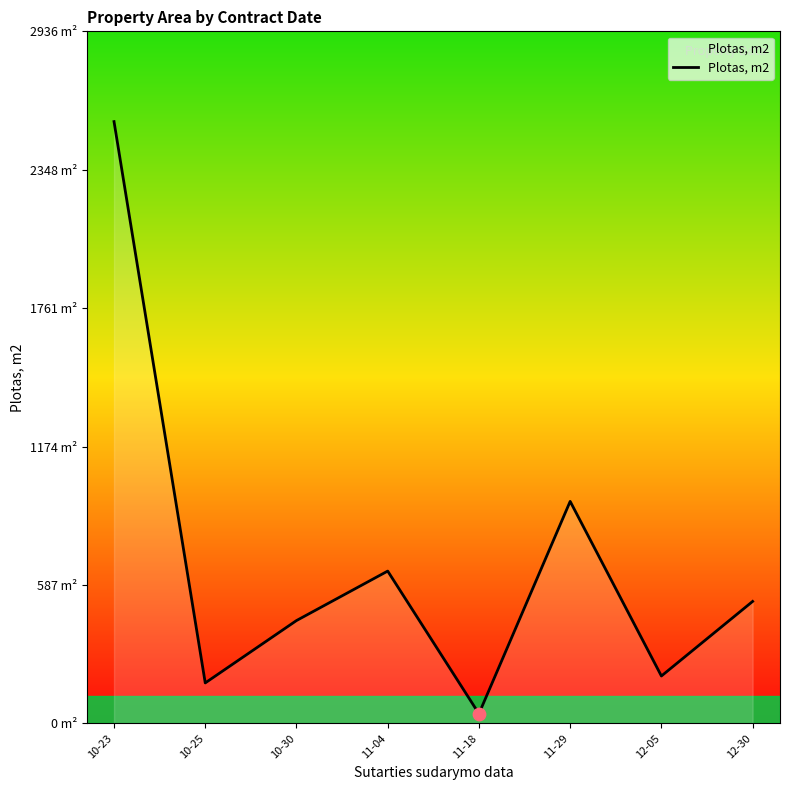

What is the ratio of the value at 11-29 to the value at 12-30?

1.8